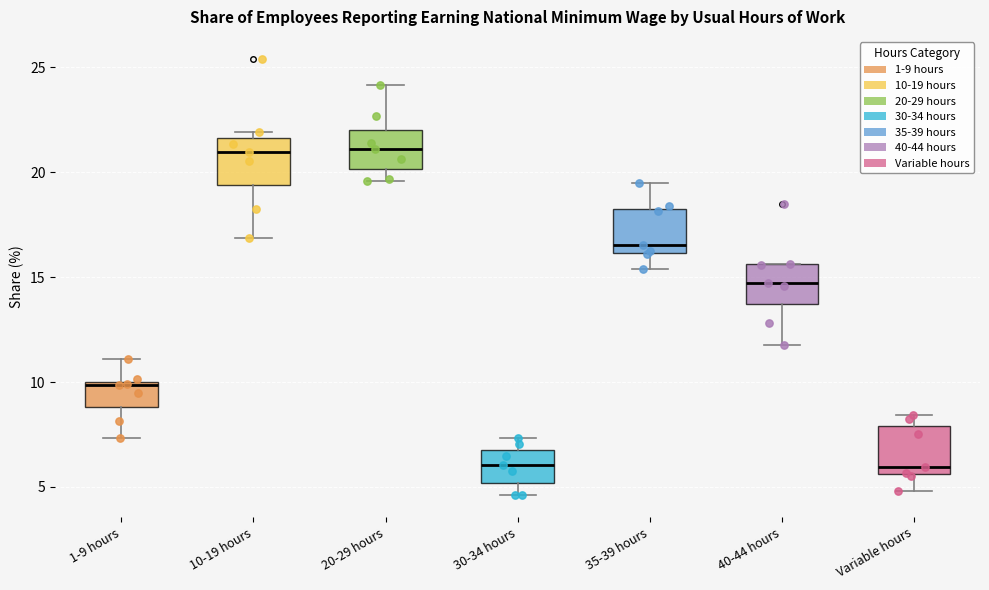

Reading left to right, read every box against the y-axis: the position of its median line, the range the box covers, and the ends of its whiskers. The values are not printed on the chart, so give them approximately, as read against the axis.

1-9 hours: median 10.0, box 9.0 to 10.0, whiskers 7.5 to 11.0
10-19 hours: median 21.0, box 19.5 to 21.5, whiskers 17.0 to 22.0
20-29 hours: median 21.0, box 20.0 to 22.0, whiskers 19.5 to 24.0
30-34 hours: median 6.0, box 5.0 to 7.0, whiskers 4.5 to 7.5
35-39 hours: median 16.5, box 16.0 to 18.5, whiskers 15.5 to 19.5
40-44 hours: median 14.5, box 13.5 to 15.5, whiskers 12.0 to 15.5
Variable hours: median 6.0, box 5.5 to 8.0, whiskers 5.0 to 8.5